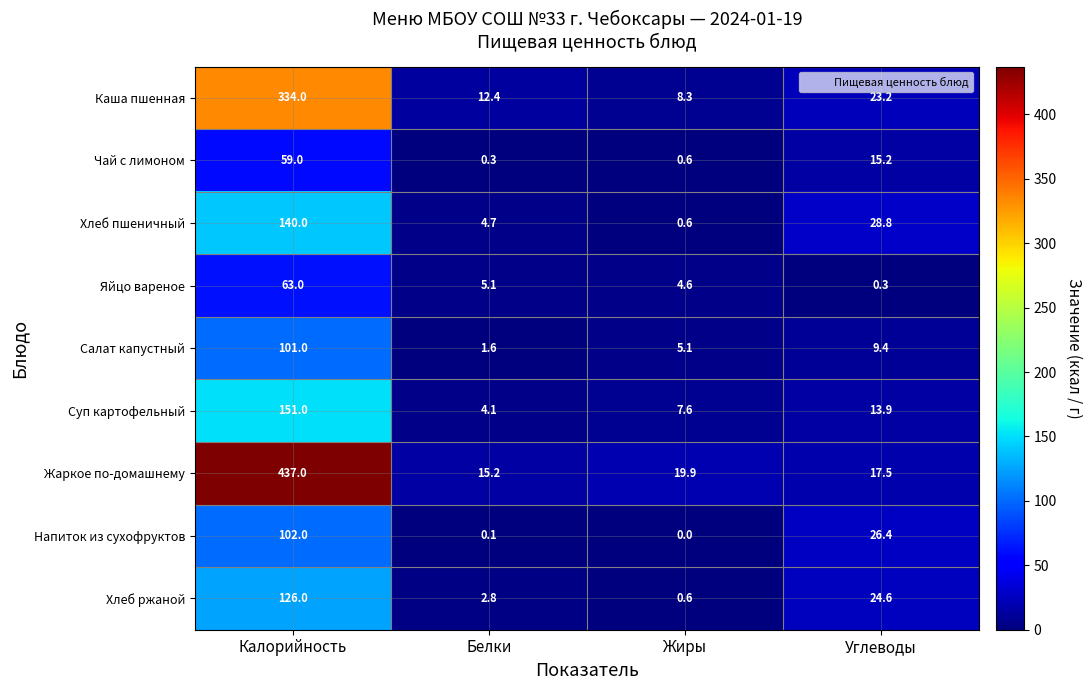

Which series has the largest range (max minus min)?

Жаркое по-домашнему